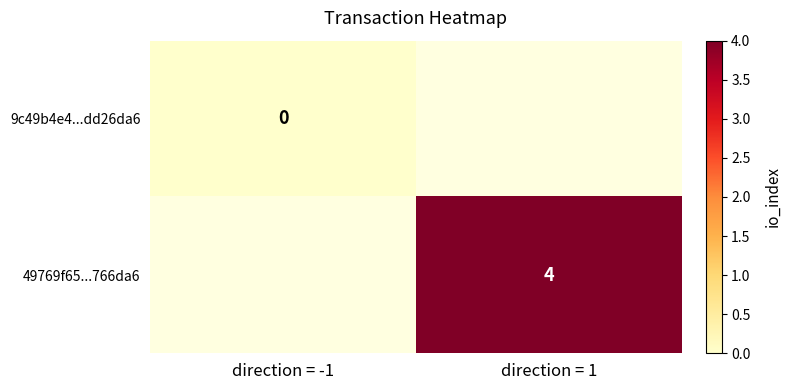

True or false: 49769f65...766da6 has a value of 2 at direction = 1.

False